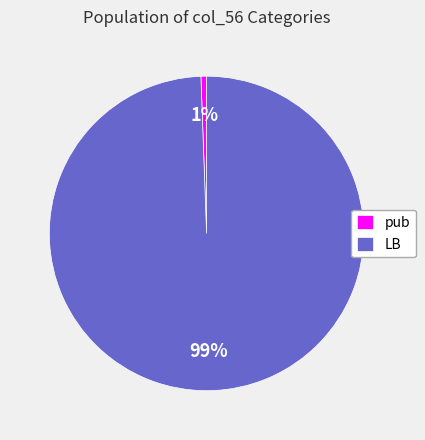

What is the smallest slice in the pie chart?

pub